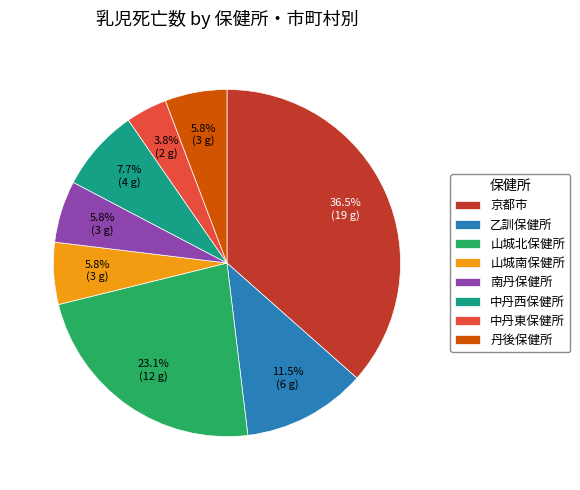

To the nearest percent, what is the difference between the largest and smallest slice percentages?

33%